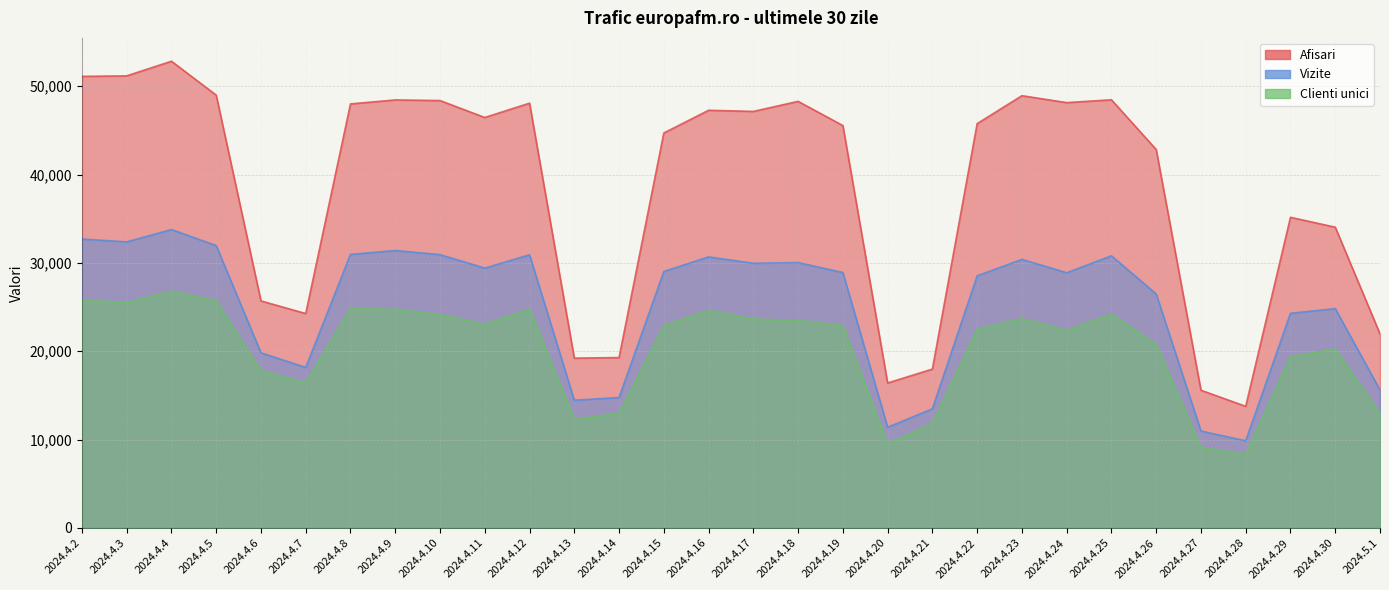

True or false: Clienti unici and Vizite intersect in this chart.

False